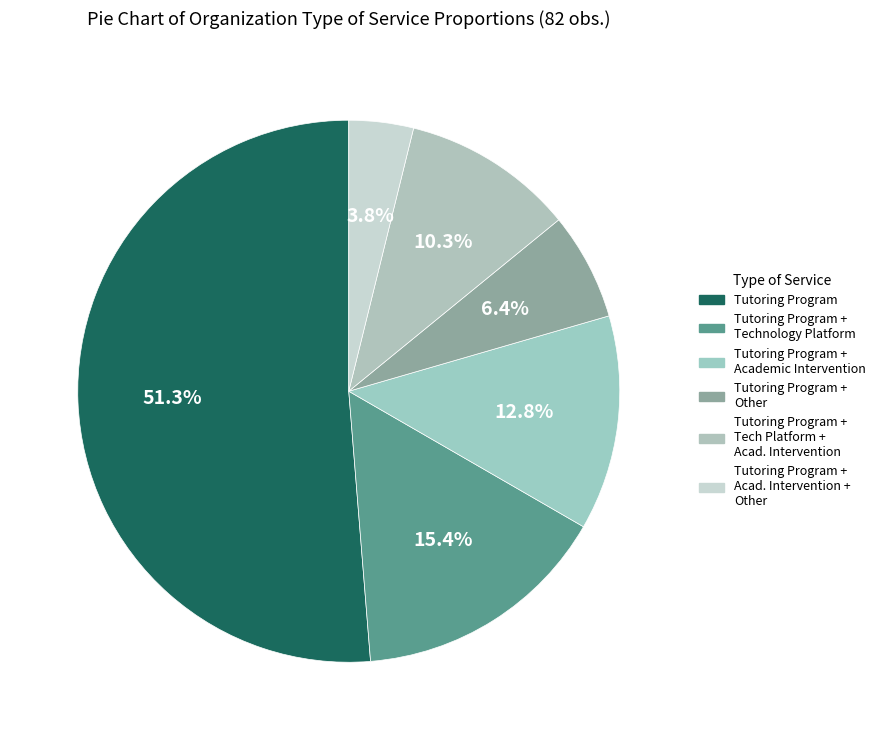

What is the majority slice?

Tutoring Program